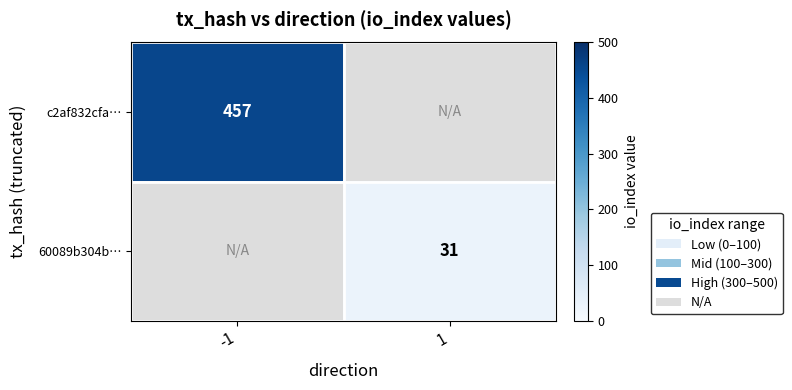

True or false: c2af832cfa… has a value of 111 at -1.

False